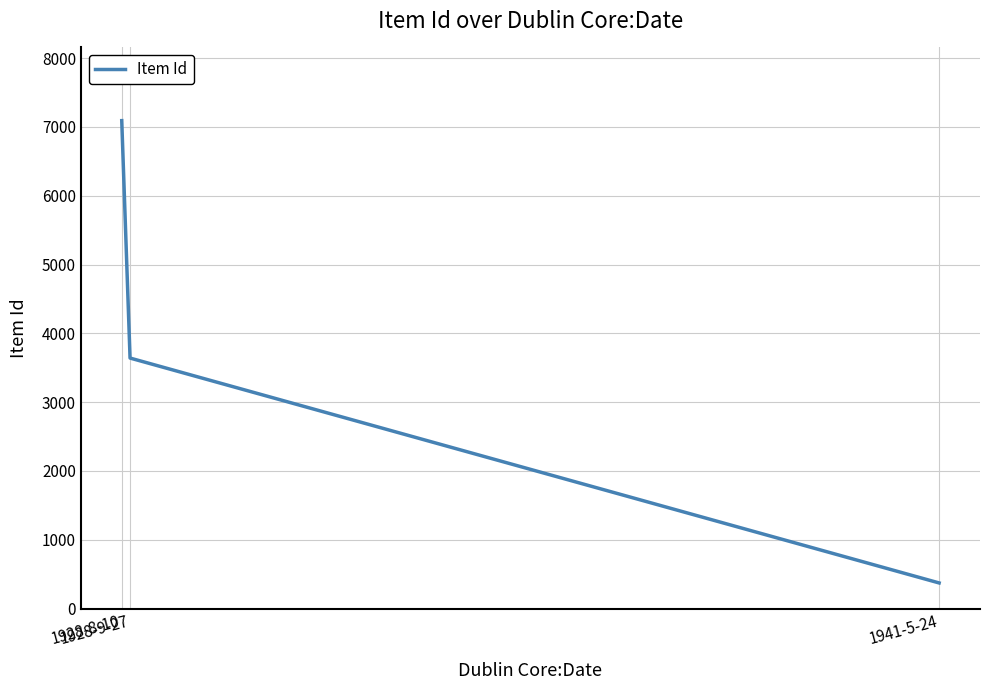

Is it true that the value at 1928-9-27 is 3641?

True